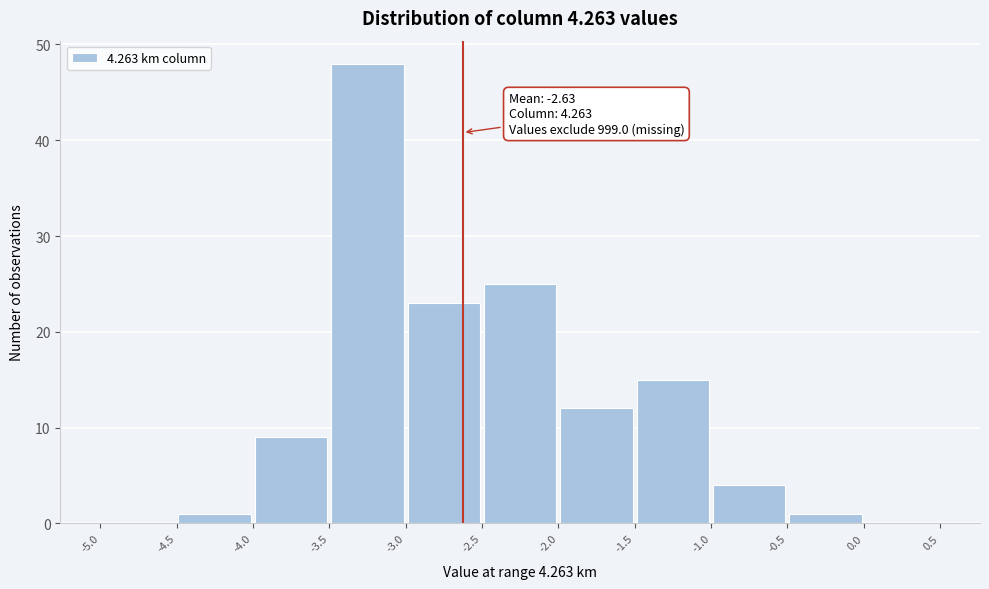

Over which range of the x-axis is the bar tallest?

-3.5 to -3.0